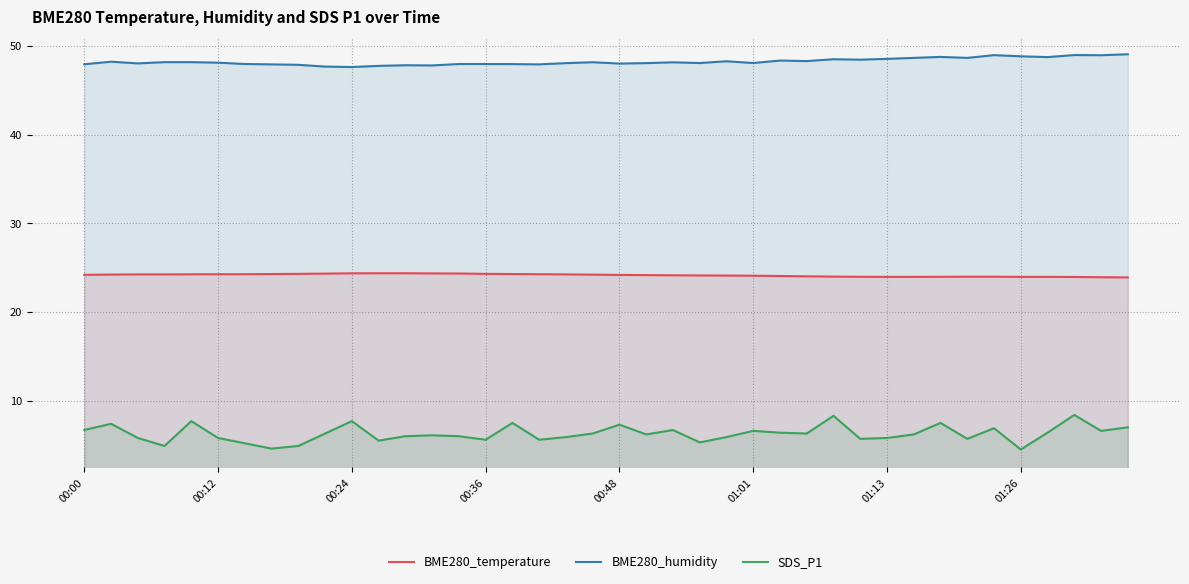

What is the maximum value shown in the chart?

49.1